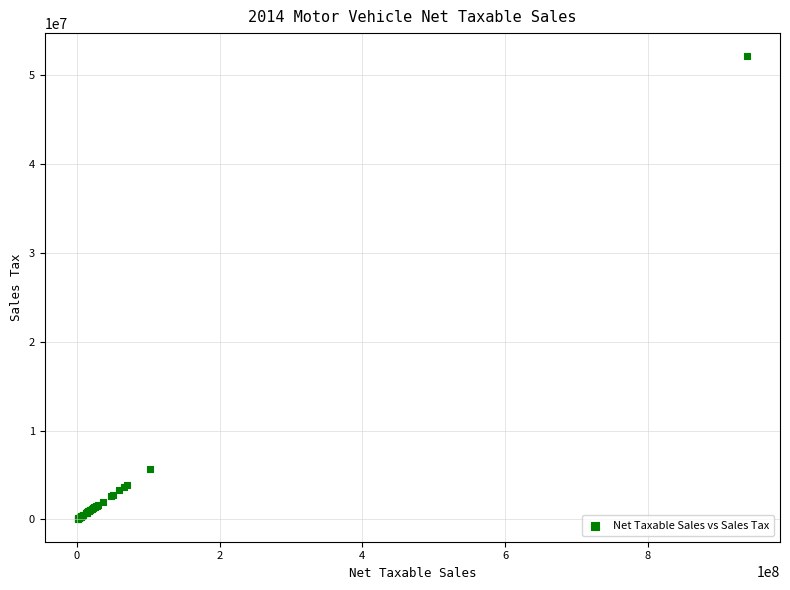

What Y value in the scatter plot is closest to 26118685?

5656979.4